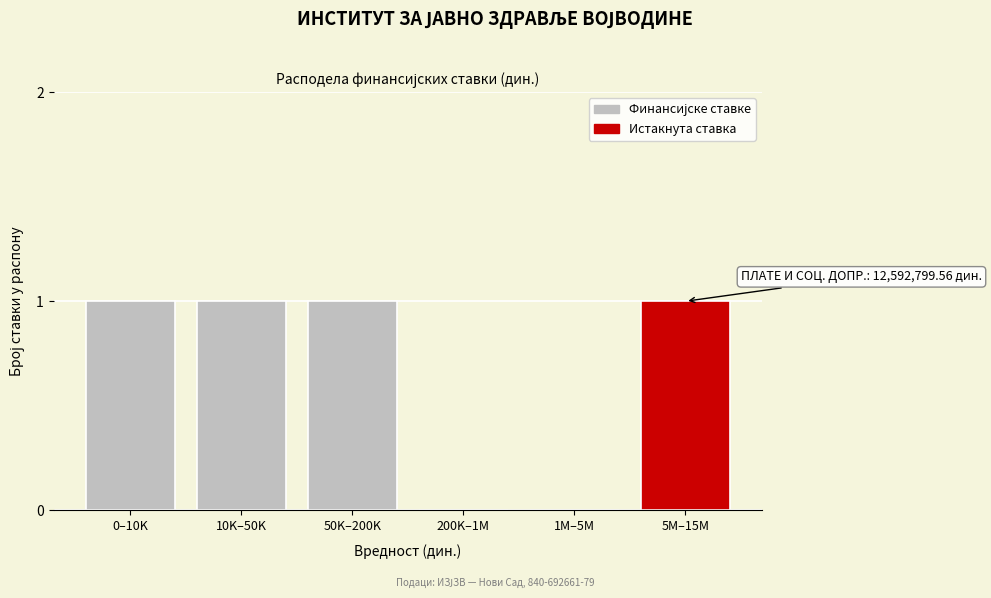

Reading left to right, transcribe all the data shown in this chart.

0–10K=1	10K–50K=1	50K–200K=1	200K–1M=0	1M–5M=0	5M–15M=1